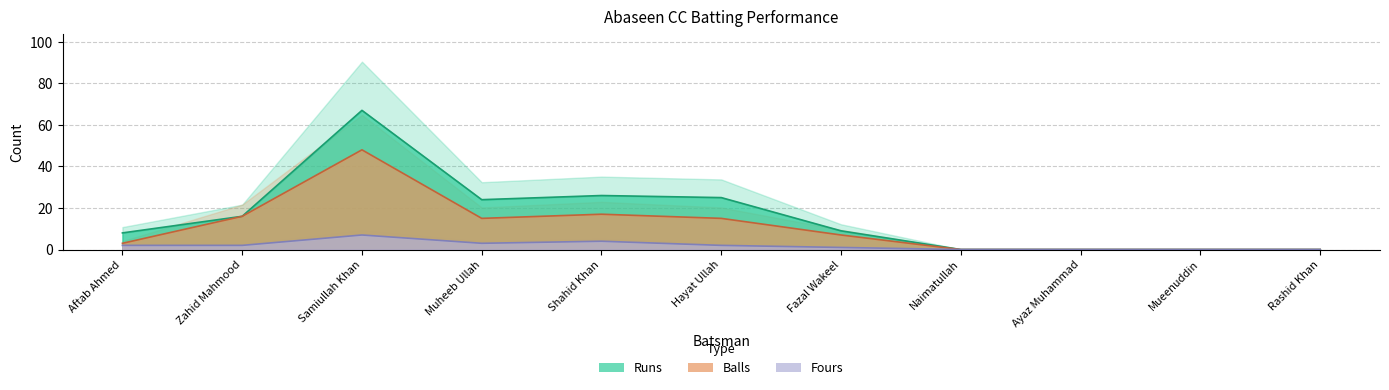

What is the difference between the maximum and minimum values in the Runs series?

67